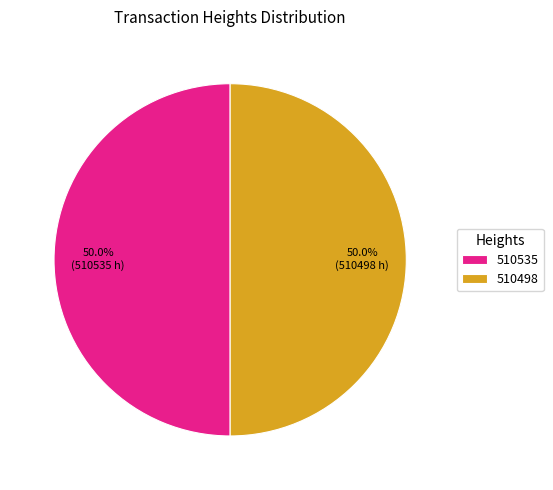

What percentage is NOT represented by 510535?

50.0%